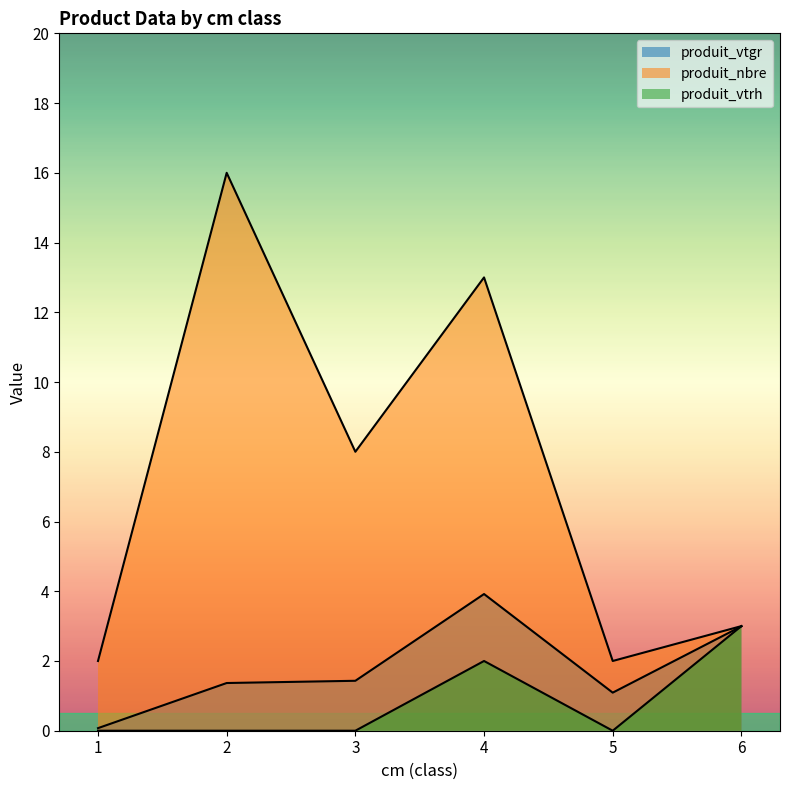

List the series in order of their overall mean, highest first.

produit_nbre, produit_vtgr, produit_vtrh